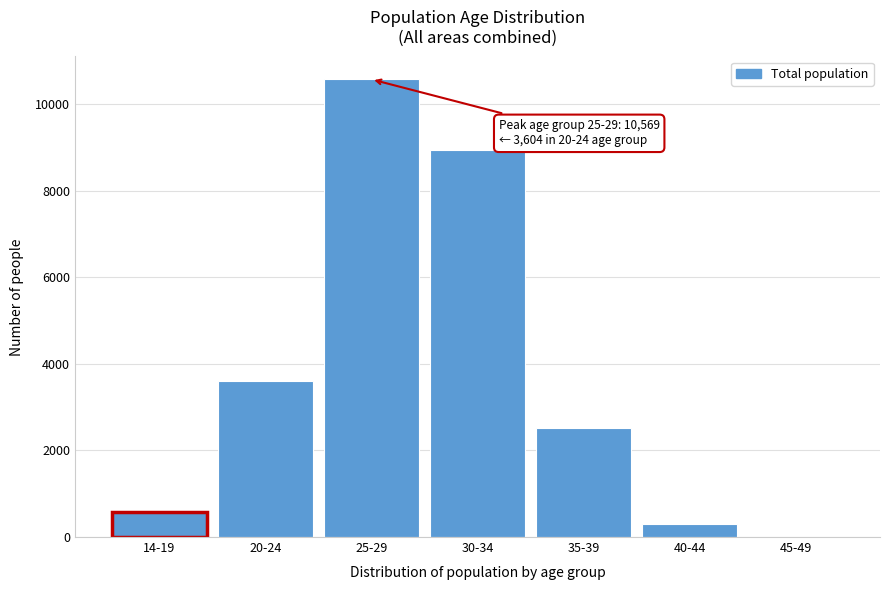

Reading right to left, extract all data points from this chart.

45-49=11	40-44=291	35-39=2514	30-34=8942	25-29=10569	20-24=3604	14-19=576